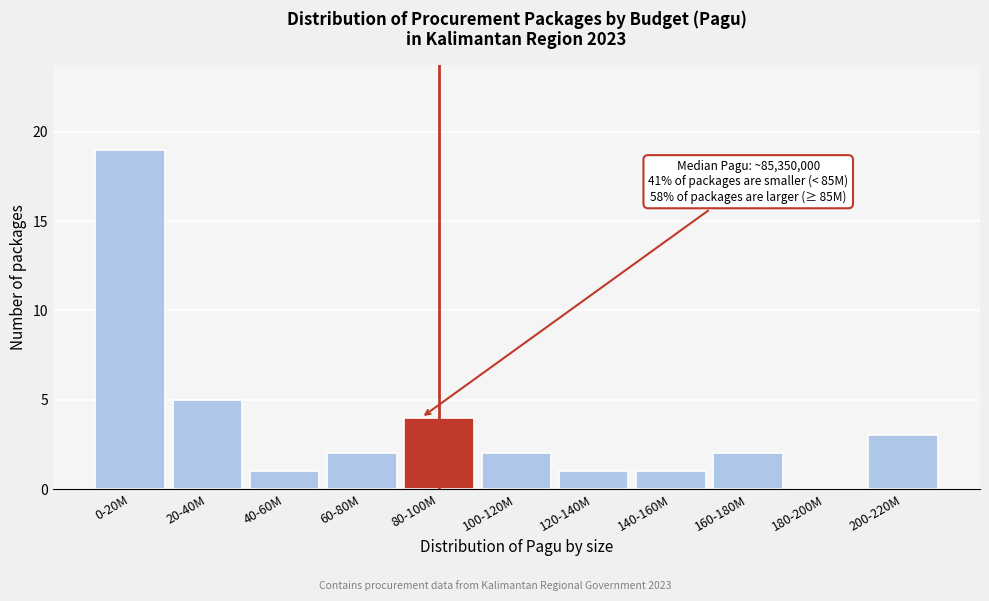

Reading left to right, list all the values displayed in this chart.

0-20M=19	20-40M=5	40-60M=1	60-80M=2	80-100M=4	100-120M=2	120-140M=1	140-160M=1	160-180M=2	180-200M=0	200-220M=3